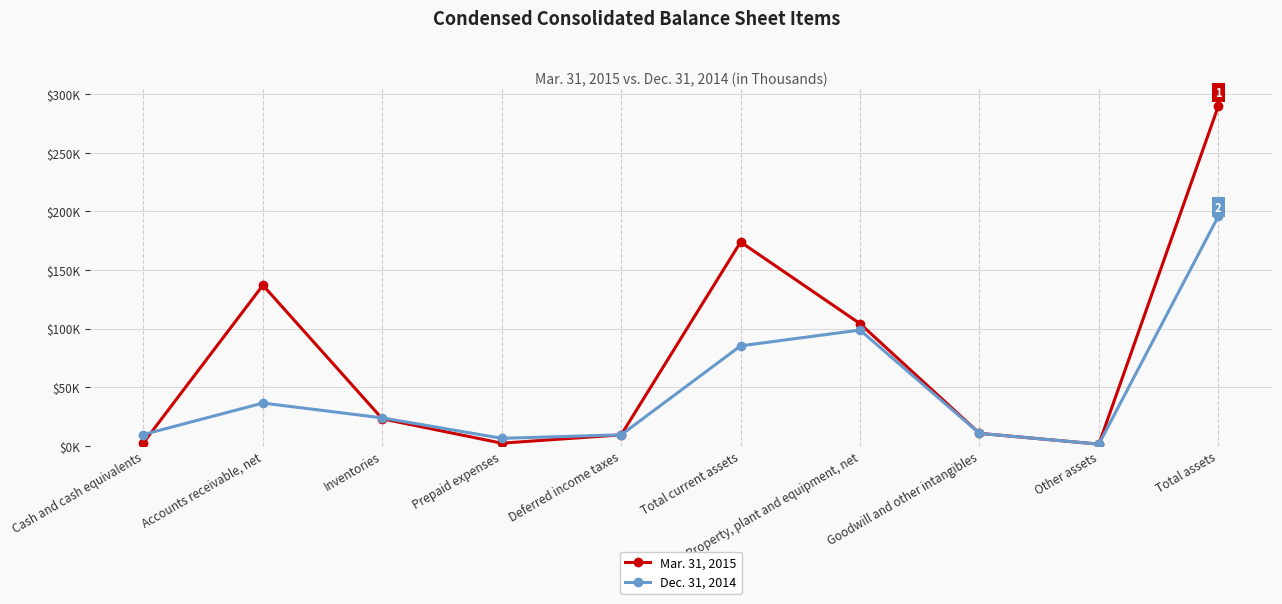

Where is the first local minimum for Dec. 31, 2014?

Prepaid expenses